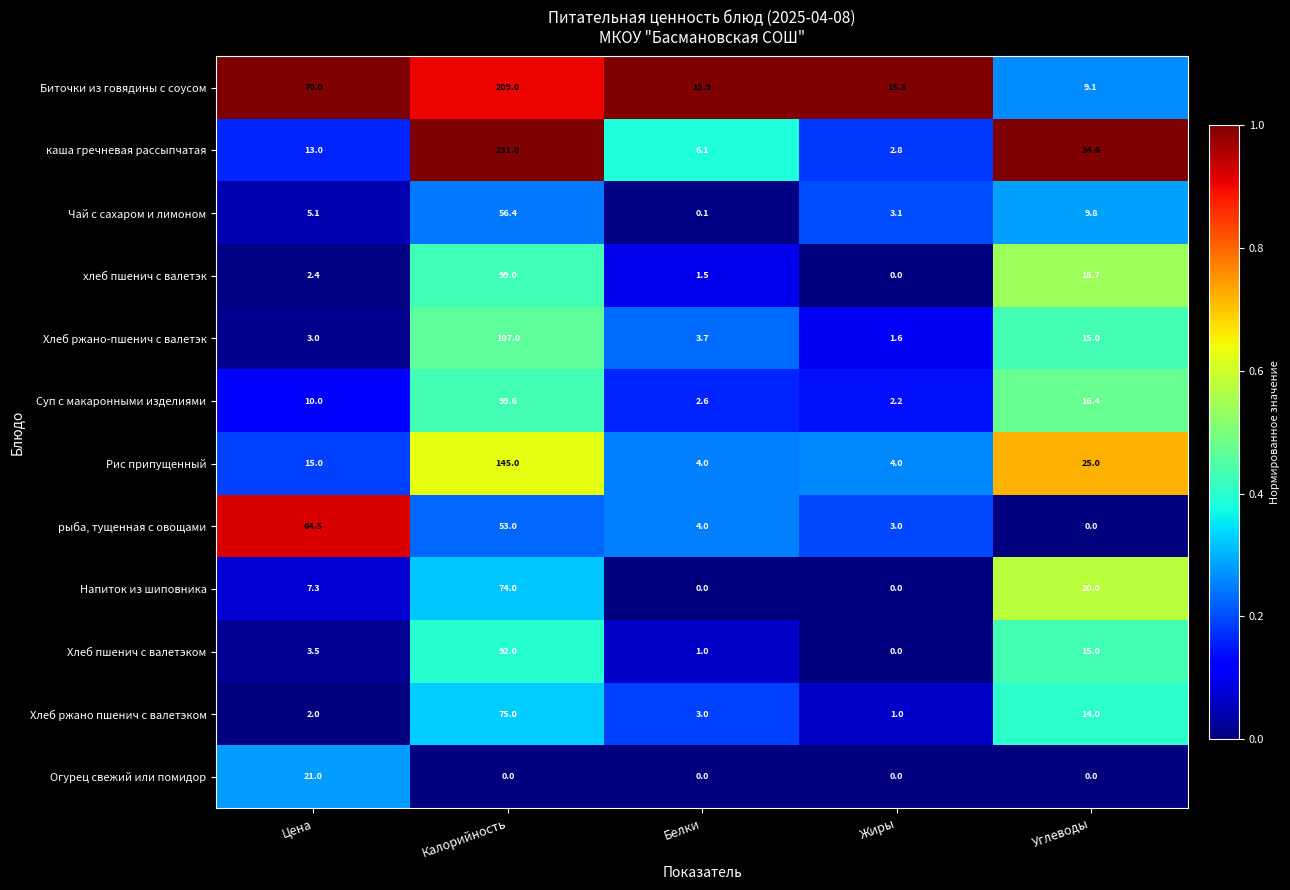

At how many categories does at least one series exceed 0?

5